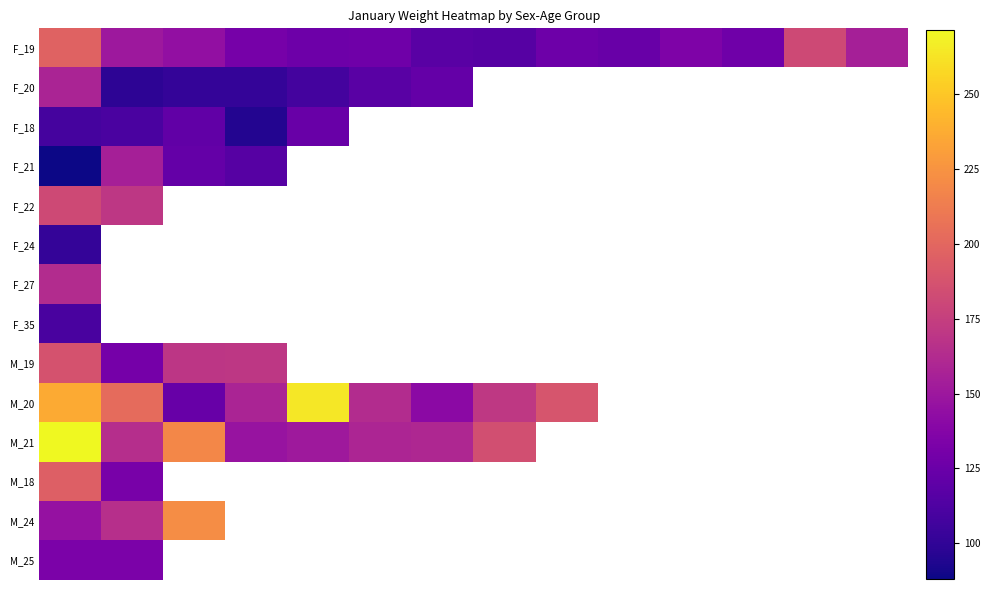

Which series has the largest total across all categories?

F_19